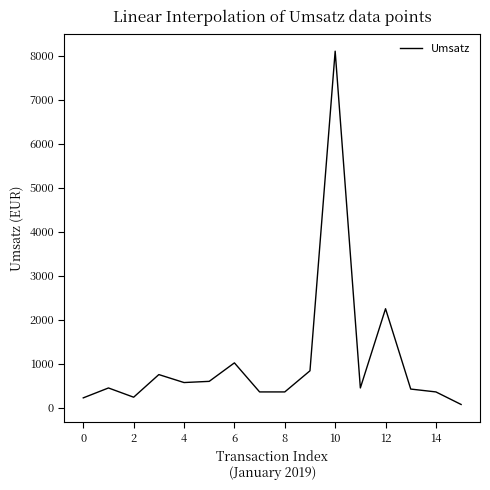

What is the greatest value displayed?

8100